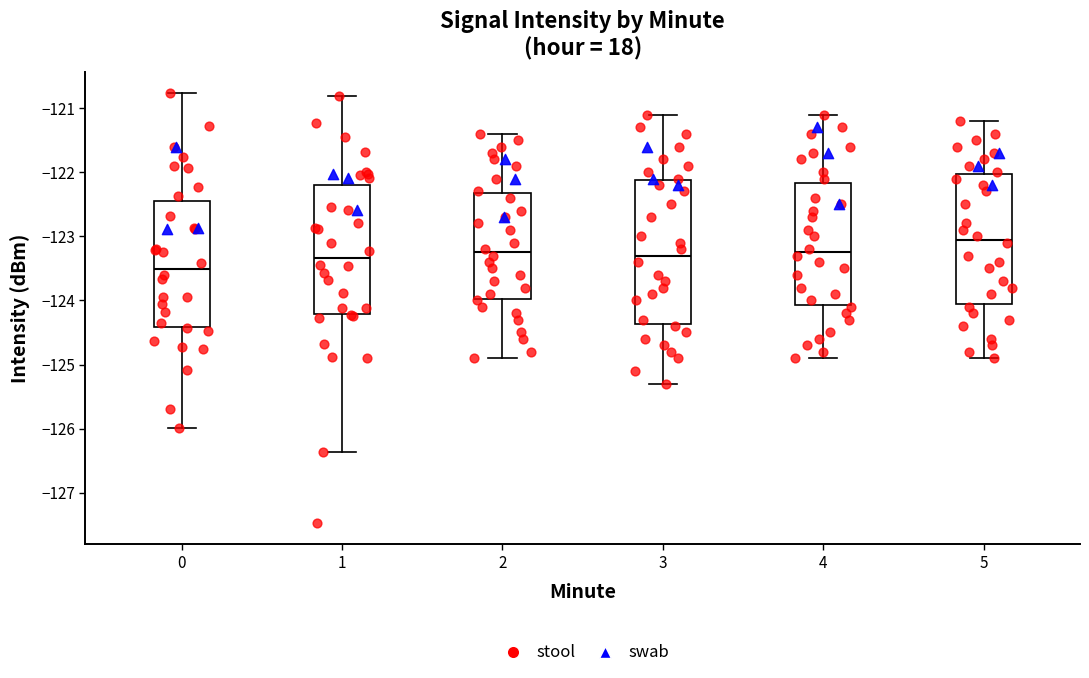

Which box's median line is the highest?

5